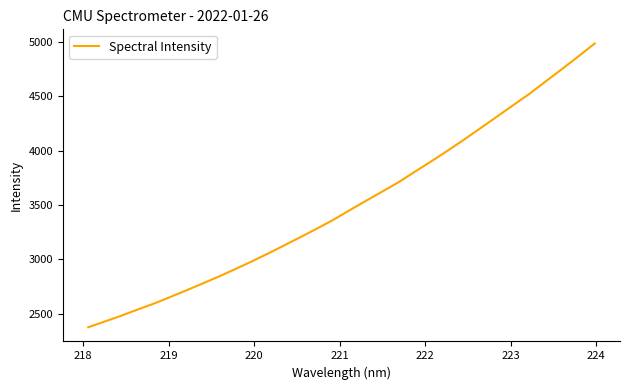

What is the maximum value shown in the chart?

4987.6